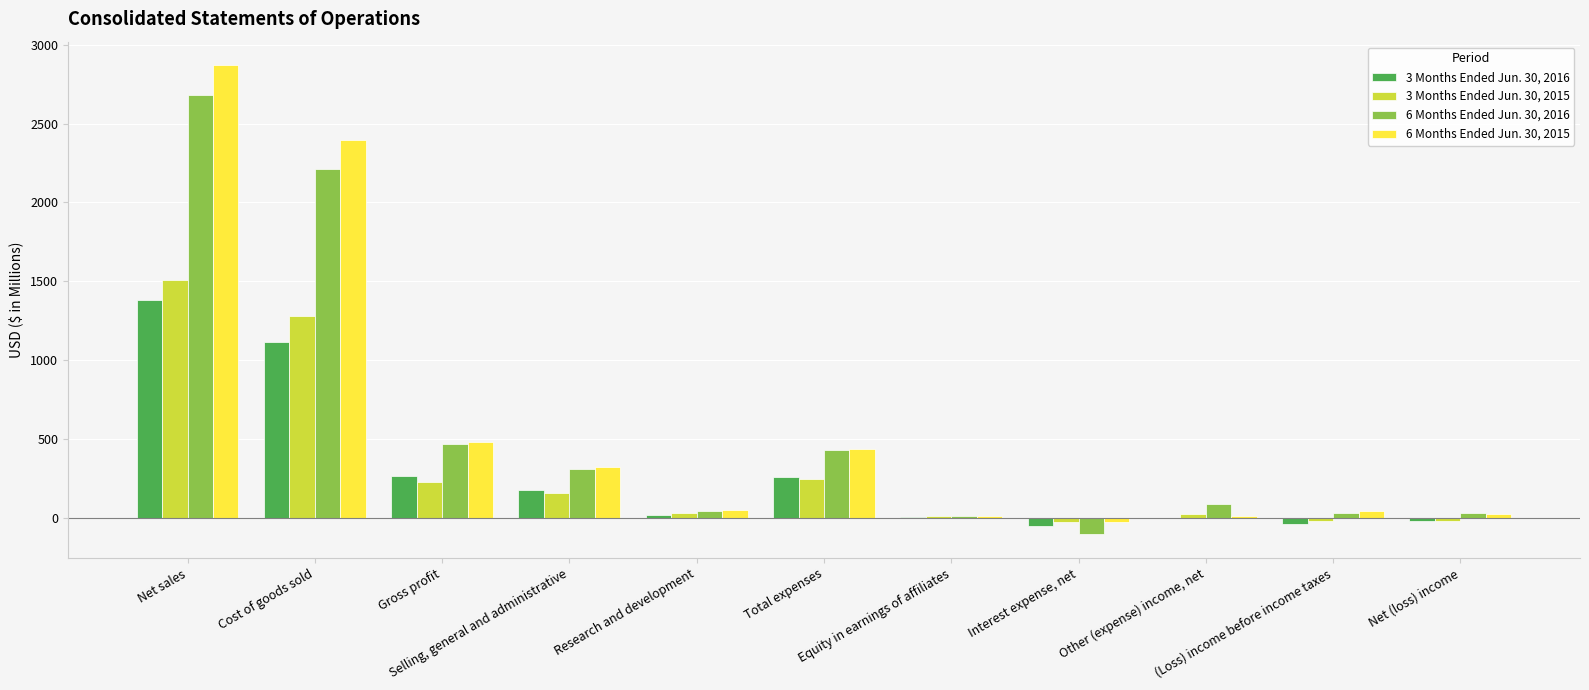

Which series has the largest total across all categories?

6 Months Ended Jun. 30, 2015